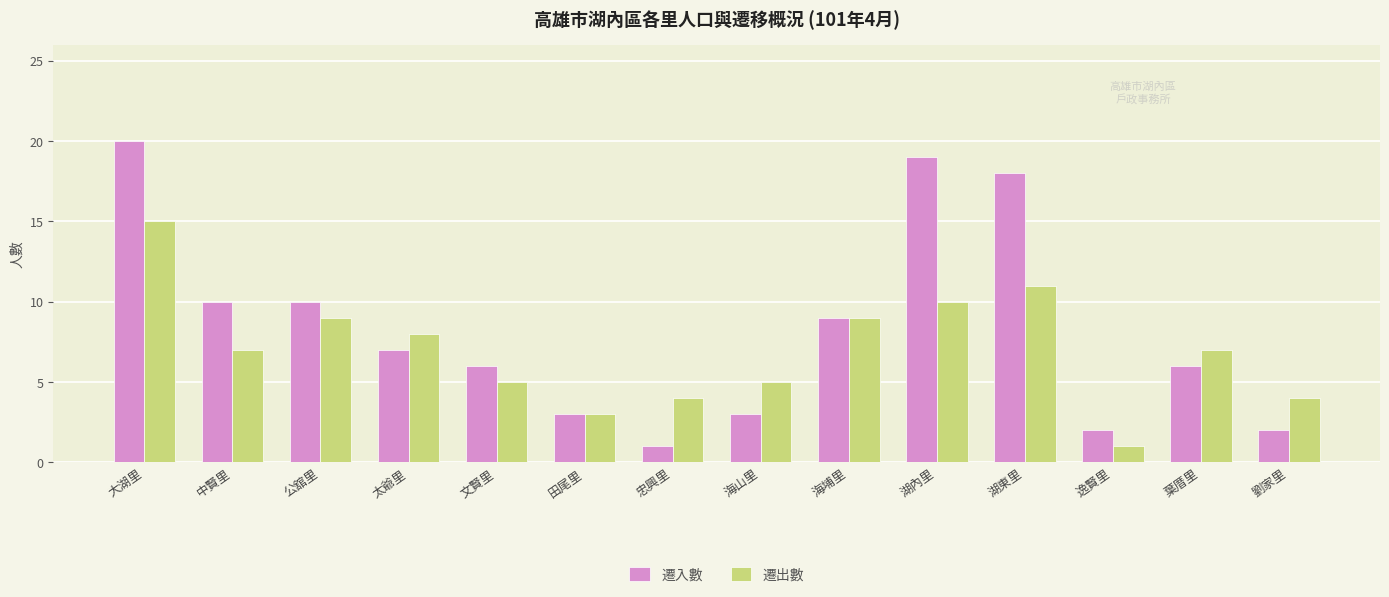

Reading right to left, extract all data points from this chart.

遷入數: 2	6	2	18	19	9	3	1	3	6	7	10	10	20
遷出數: 4	7	1	11	10	9	5	4	3	5	8	9	7	15